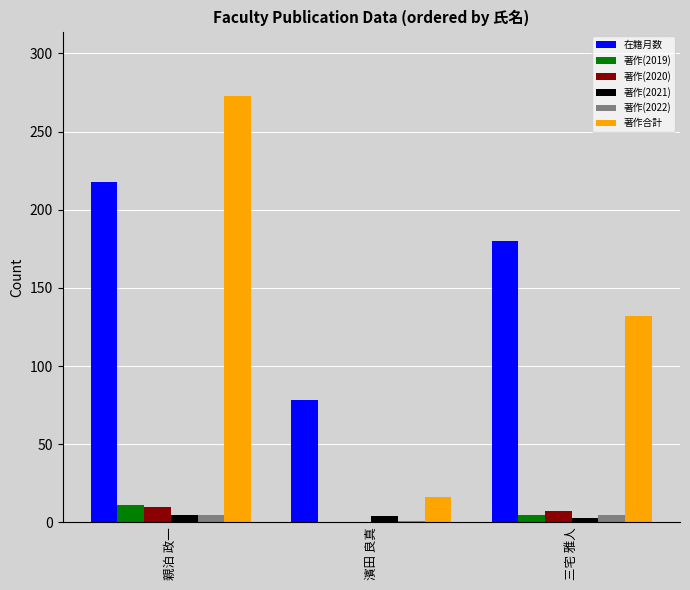

What are all the series names shown in the legend?

在籍月数, 著作(2019), 著作(2020), 著作(2021), 著作(2022), 著作合計